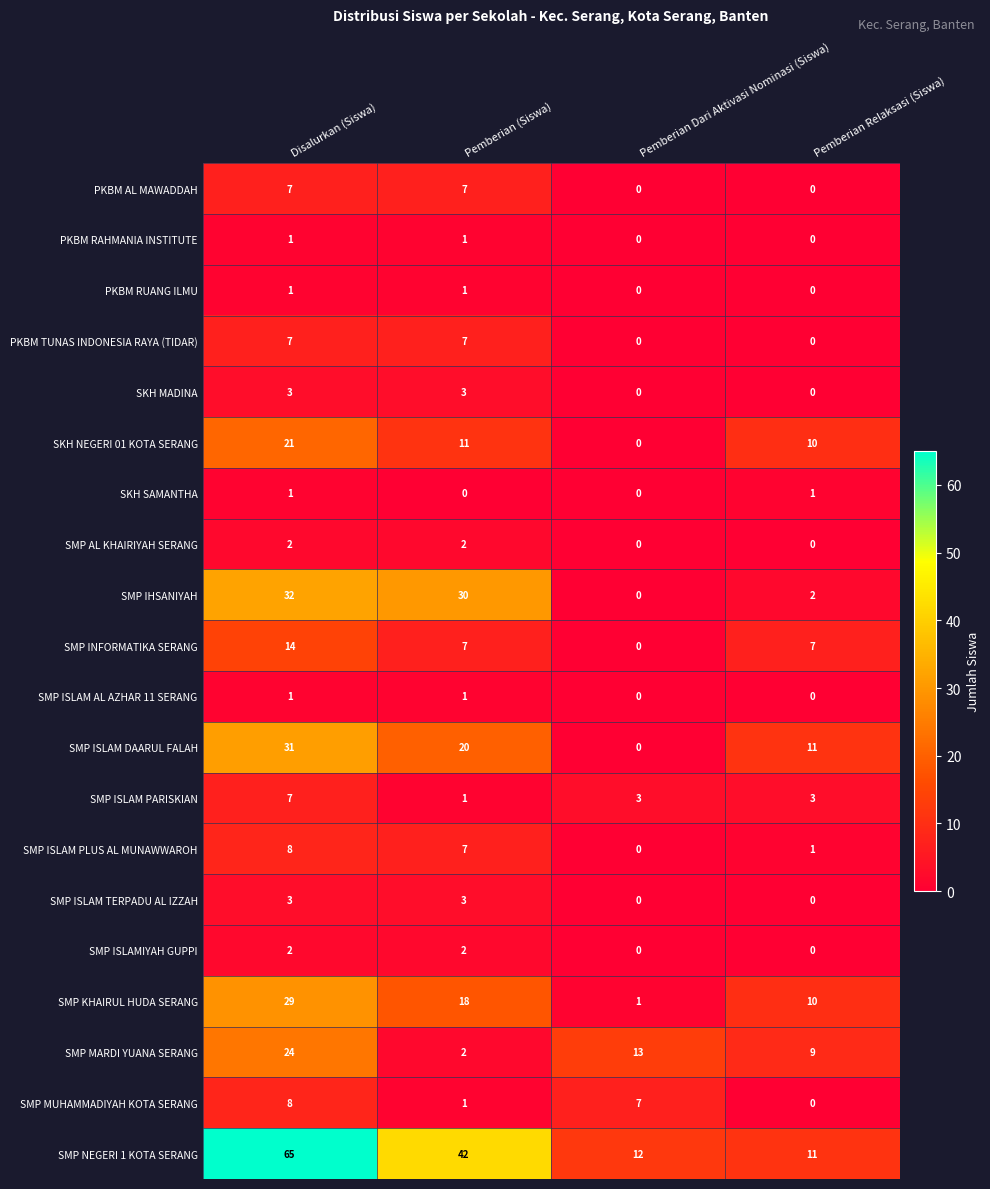

What is the maximum value for SMP KHAIRUL HUDA SERANG?

29